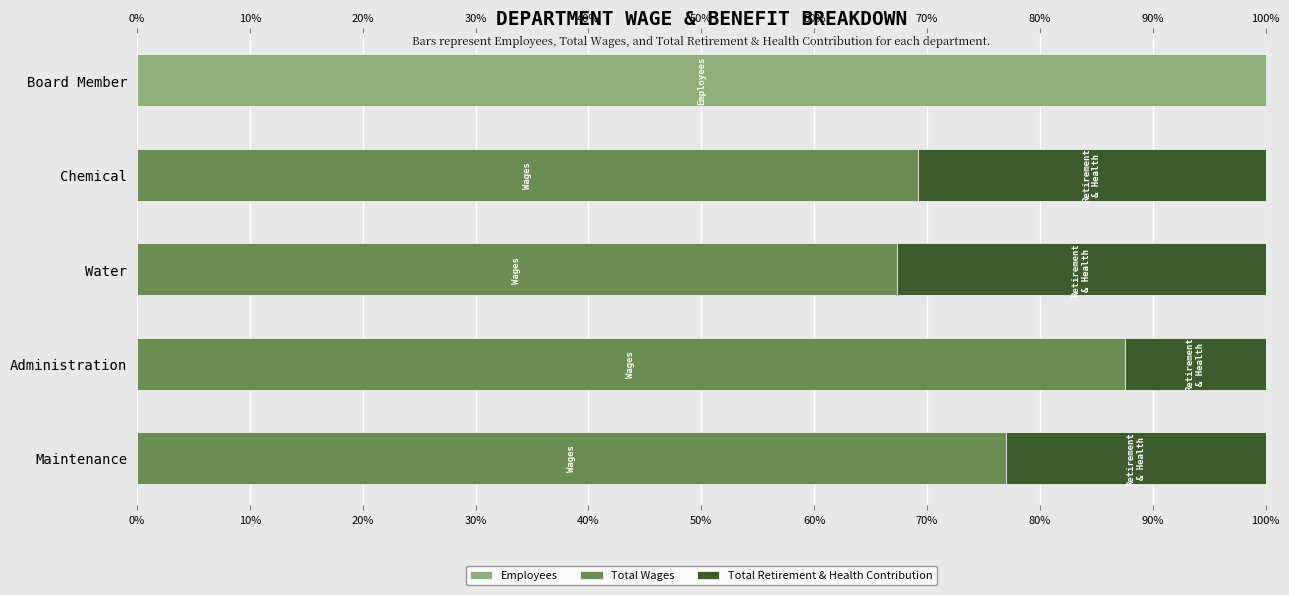

Count the number of data series in this chart.

3